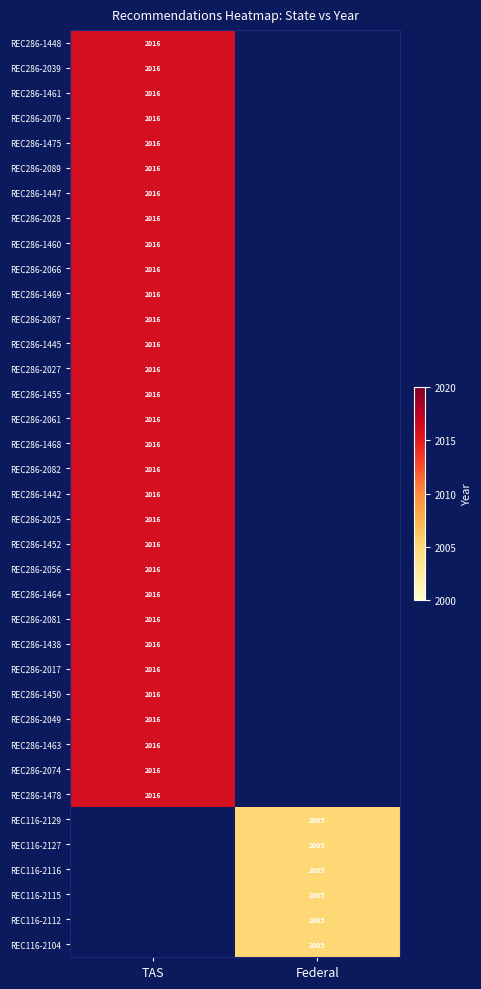

True or false: REC286-2025 has a value of 1372 at TAS.

False